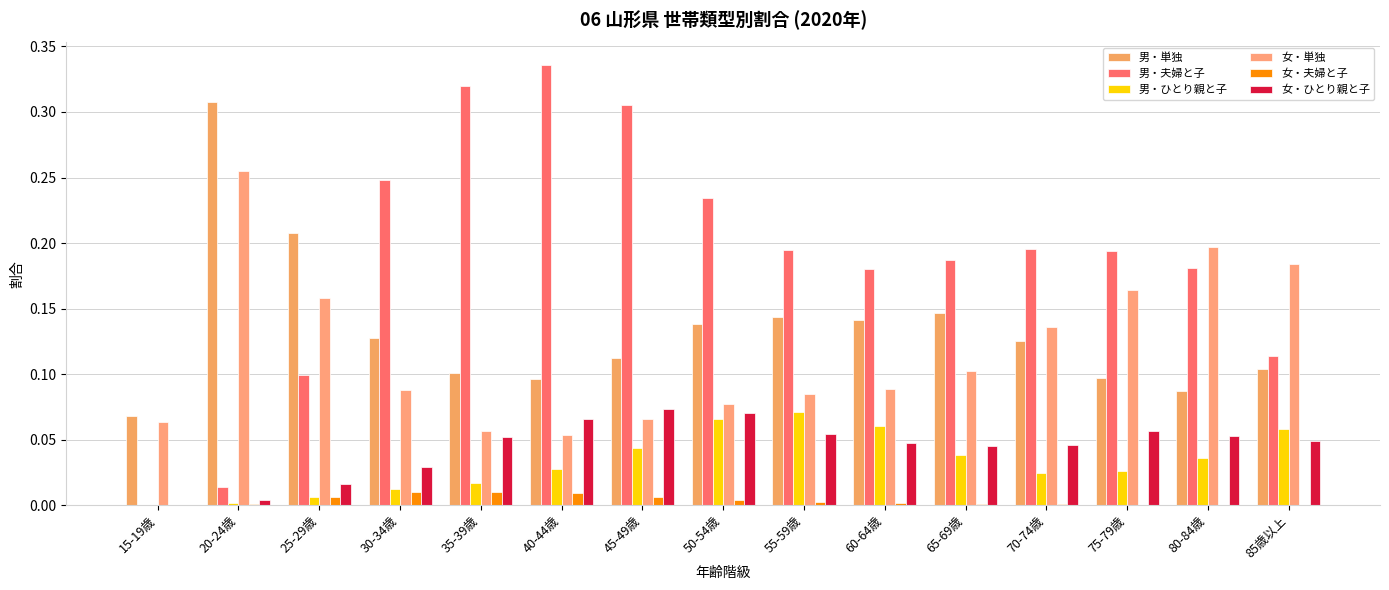

Which series has the largest total across all categories?

男・夫婦と子